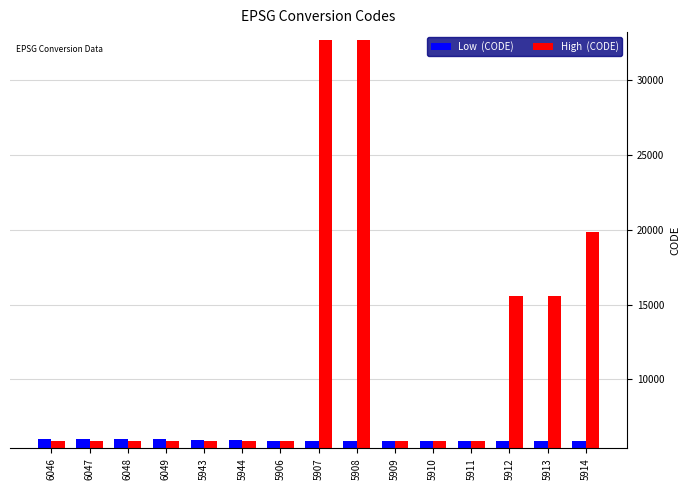

What is the greatest value displayed?

32699